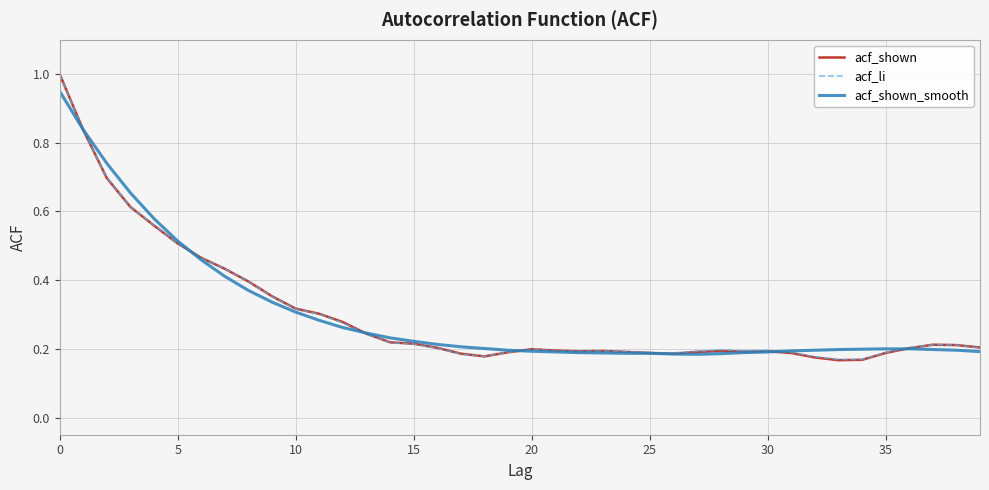

What is the greatest value displayed?

1.0